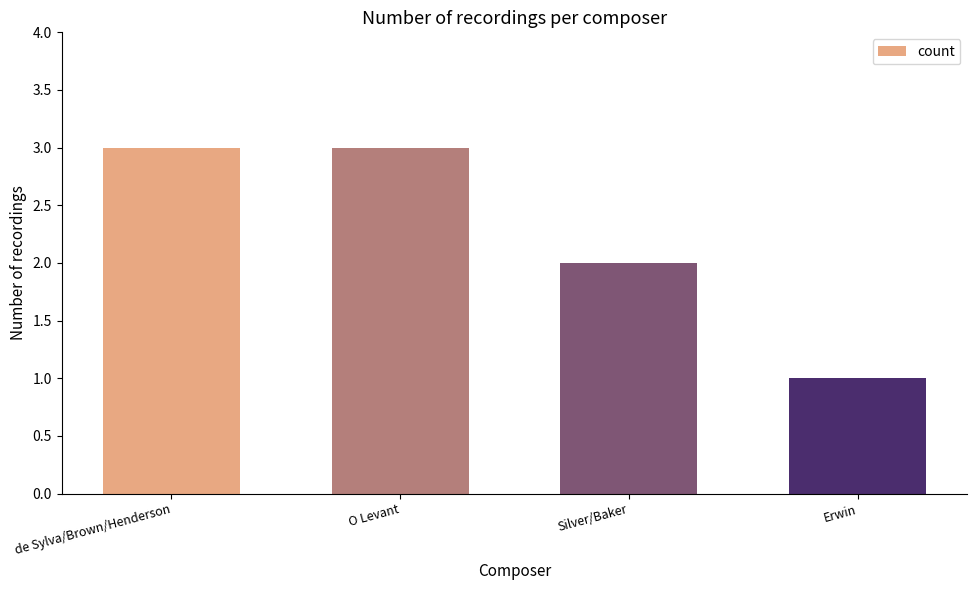

How many bars are there in total?

4